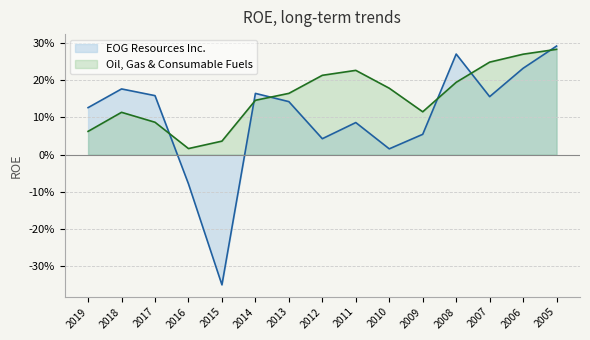

What is the value of the Oil, Gas & Consumable Fuels point at the 10th from the left?

0.2